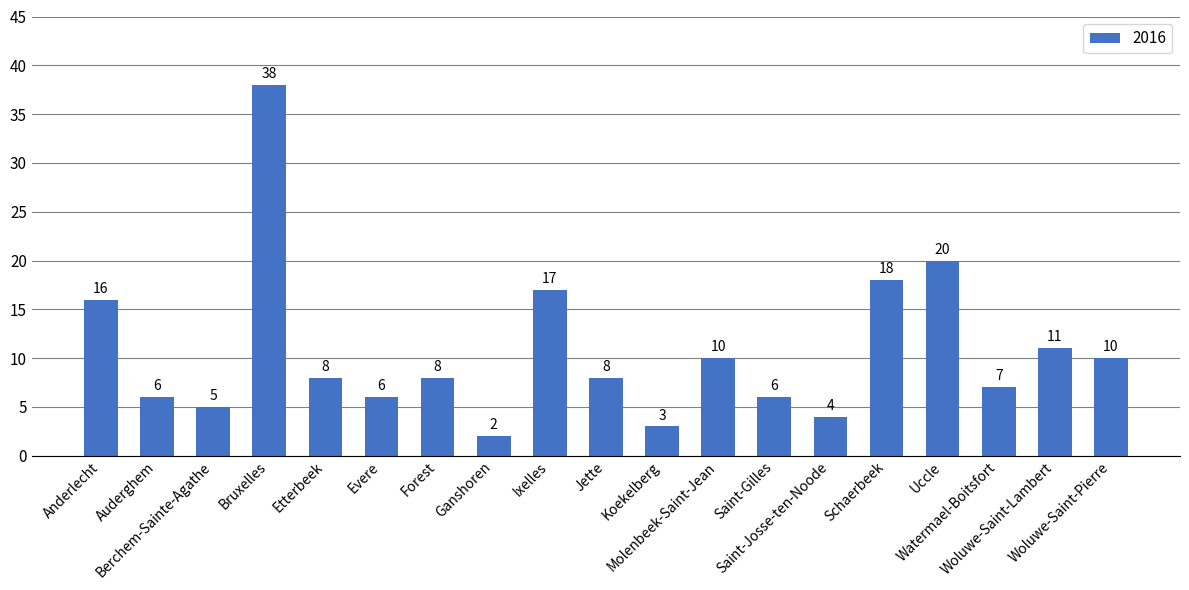

Does the chart contain any negative values?

No